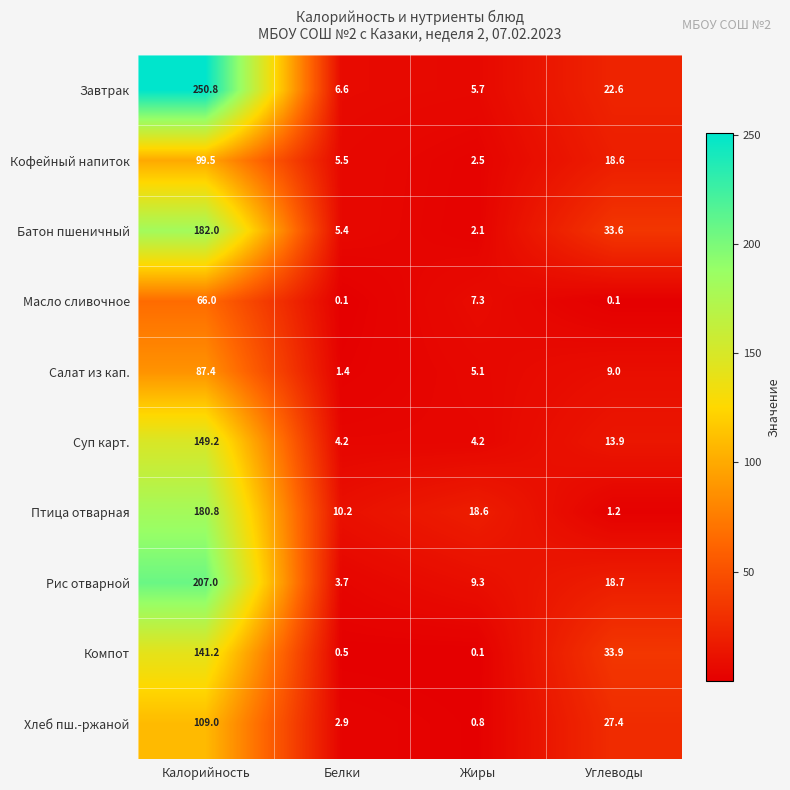

Is it true that Батон пшеничный equals 182.0 at Калорийность?

True